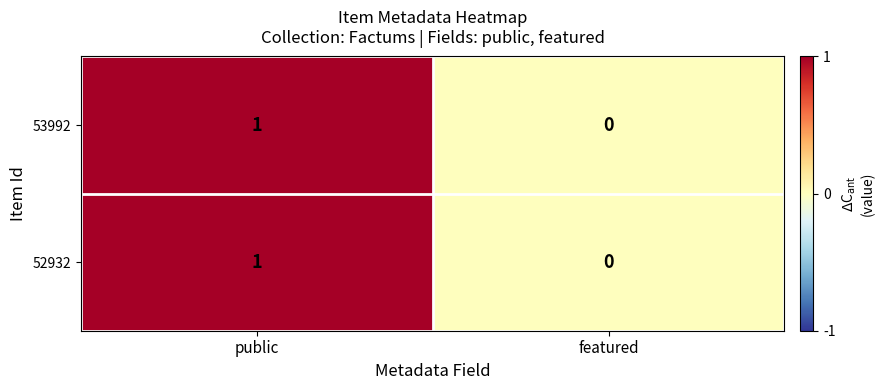

Where is 52932 nearest to the value 0?

featured